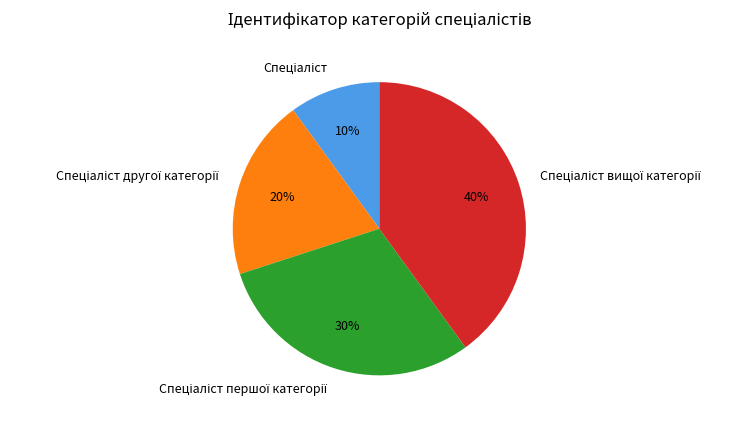

To the nearest percent, what is the average slice percentage?

25%